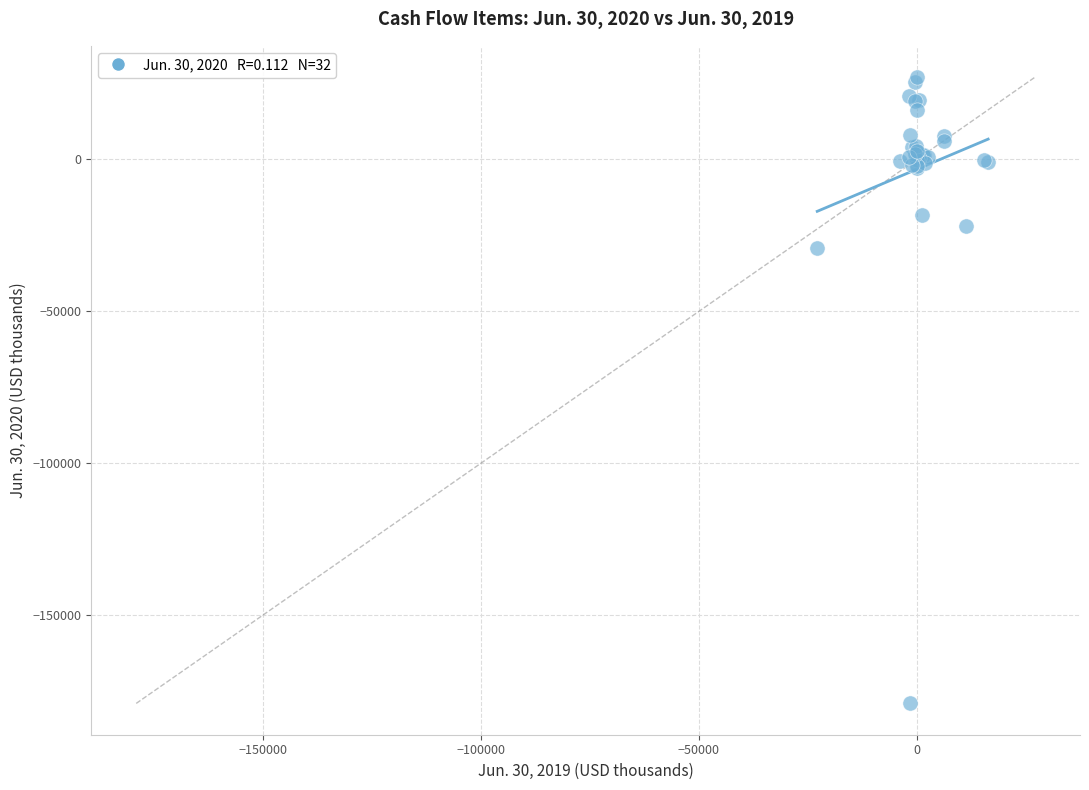

What Y value in the scatter plot is closest to -75965?

-29135